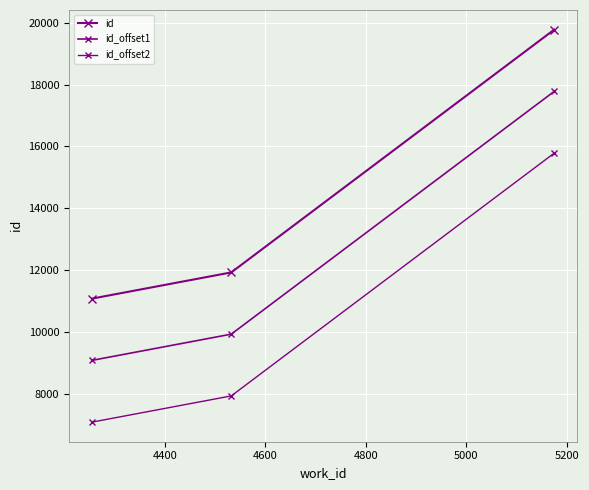

How many distinct data groups are displayed?

3